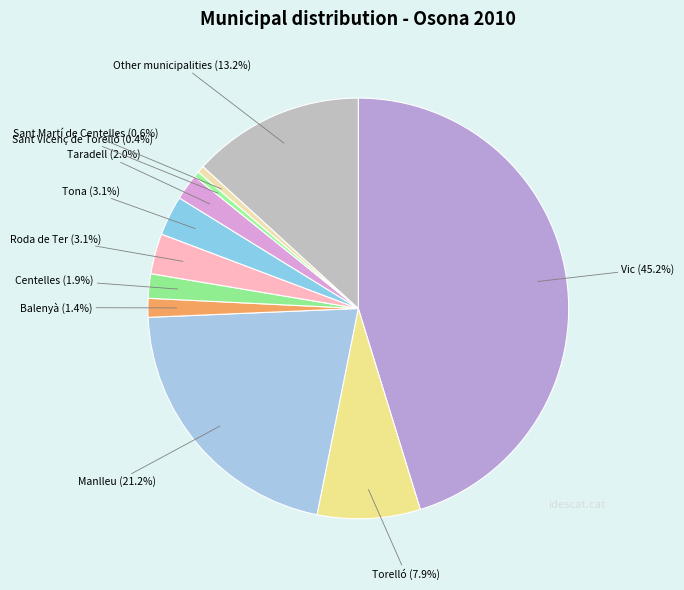

Approximately how many times larger is the value at Centelles compared to Other municipalities?

0.1